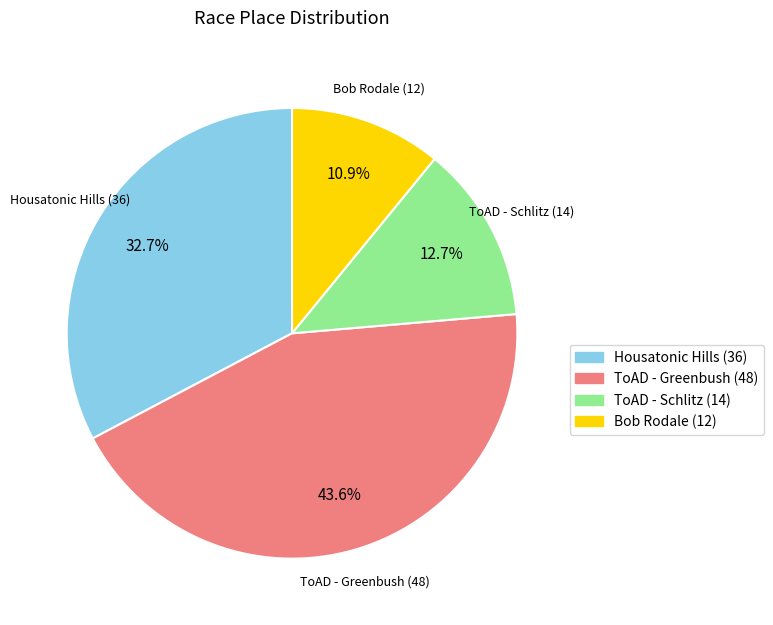

Rank the categories by value from lowest to highest.

Bob Rodale (12), ToAD - Schlitz (14), Housatonic Hills (36), ToAD - Greenbush (48)